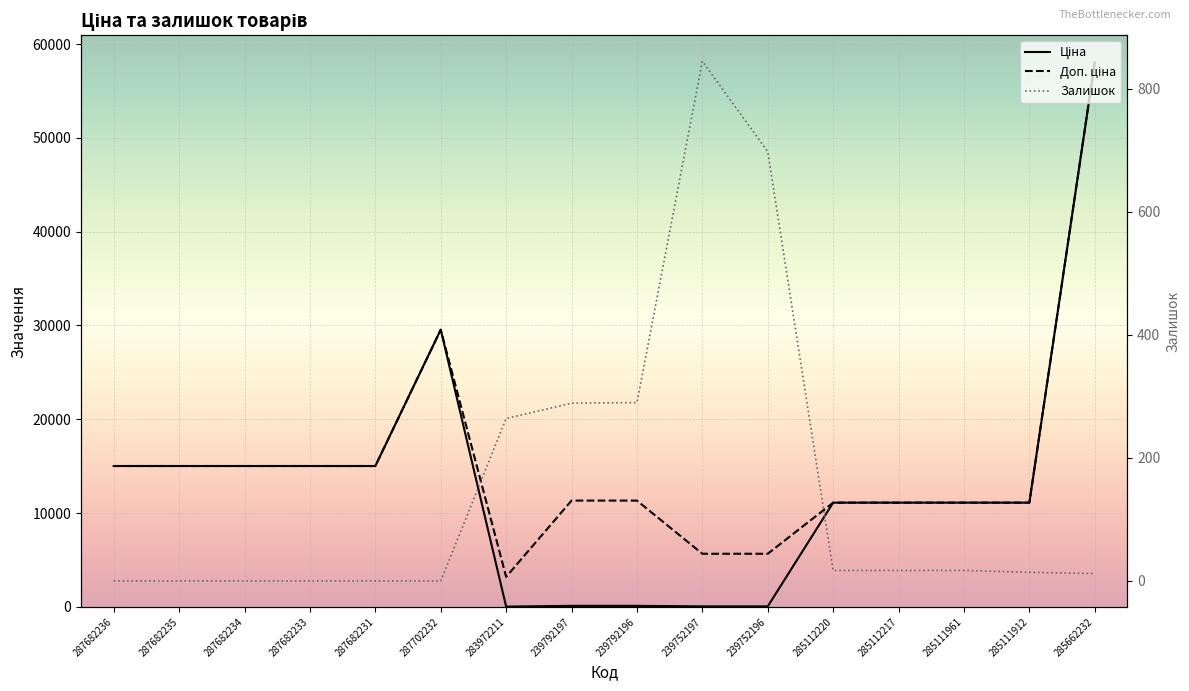

What is the spread (max minus min) of values at 287682235?

15019.2